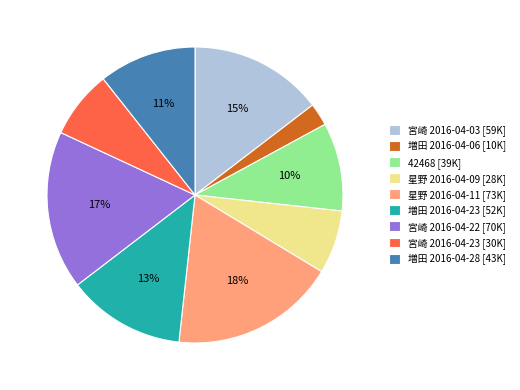

Does 増田 2016-04-06 account for over 50% of the chart?

No